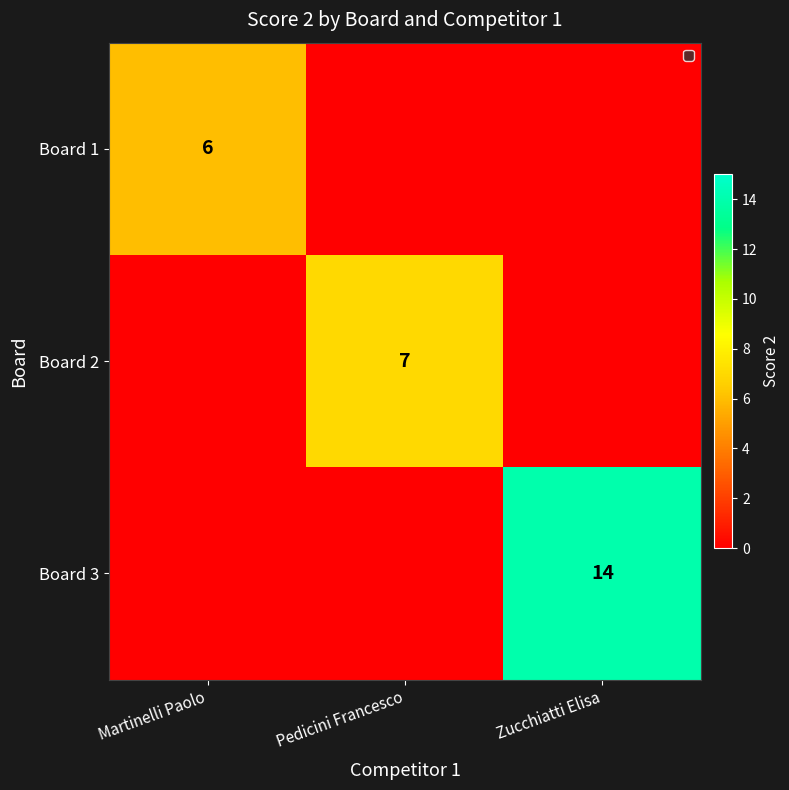

Is it true that Board 3 equals 23 at Zucchiatti Elisa?

False